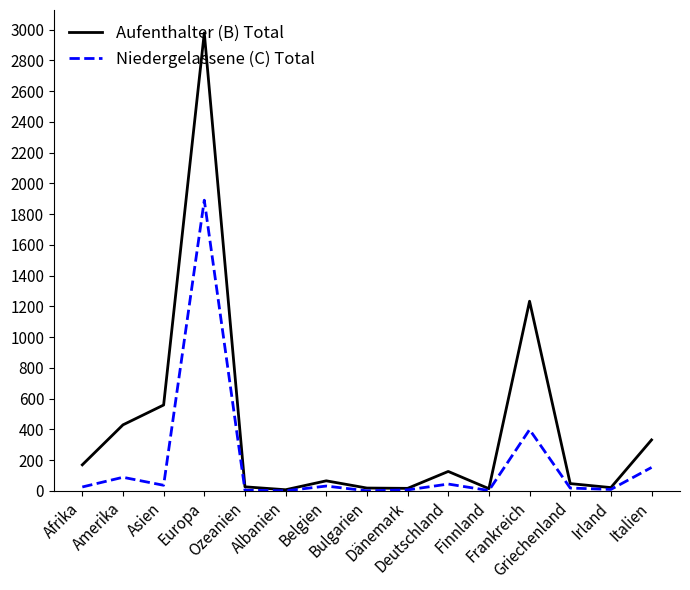

What is the maximum value shown in the chart?

2978